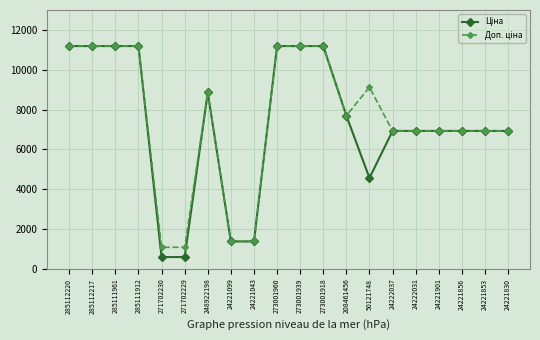

What is the label of the 12th point from the left?

273001918